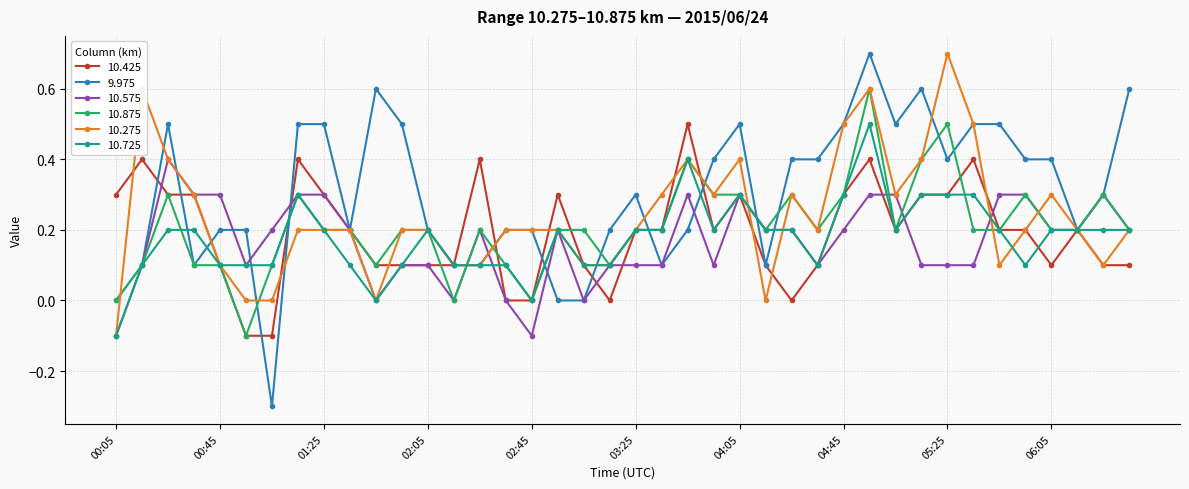

What is the difference between the maximum and minimum values in the 9.975 series?

1.0